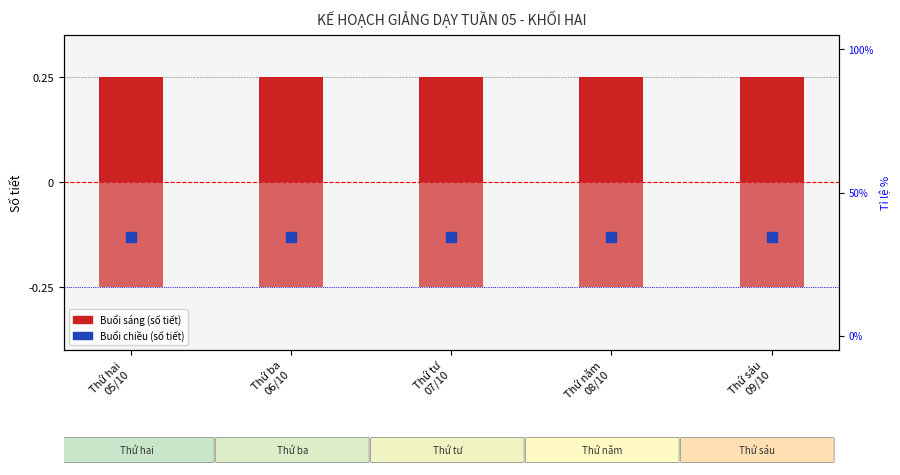

At which category is the sum across all series the highest?

Thứ hai
05/10